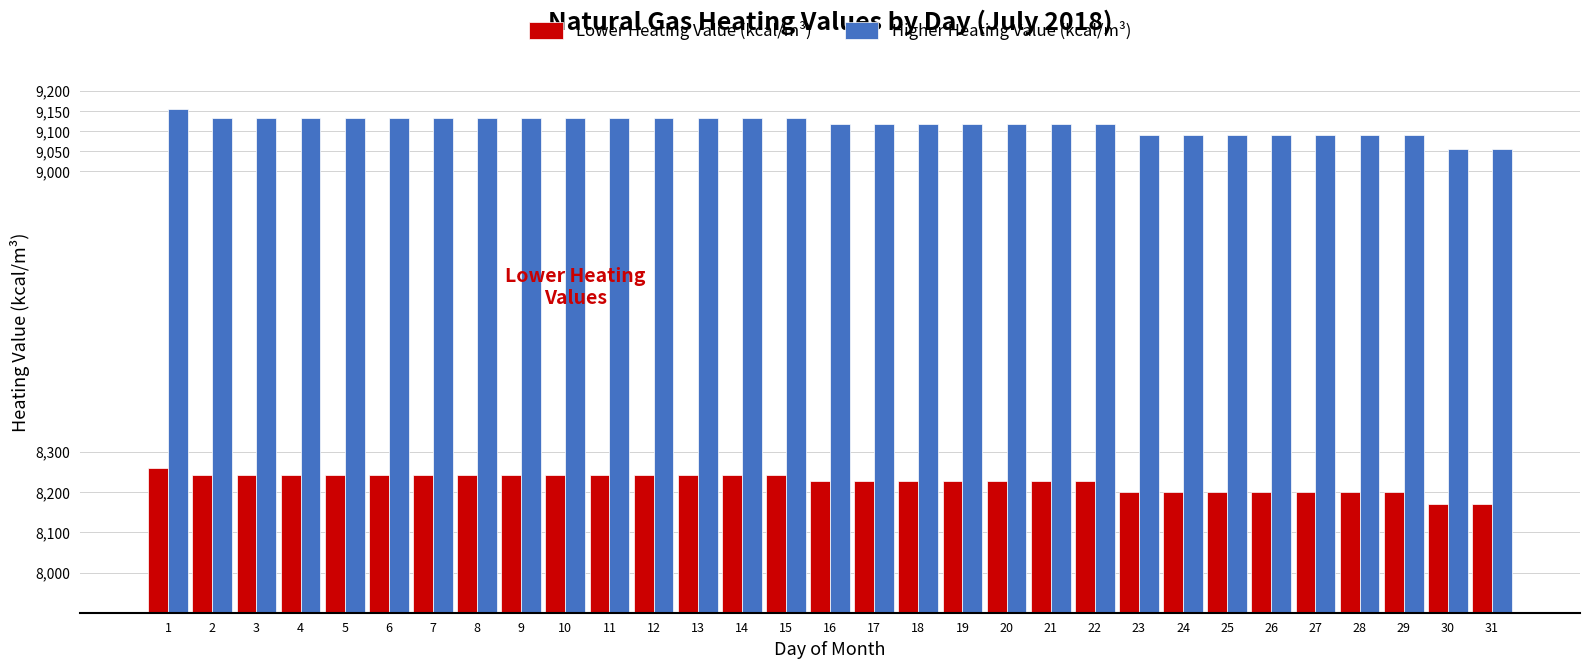

The value of Higher Heating Value (kcal/m³) at 22 is 5761.8. True or false?

False